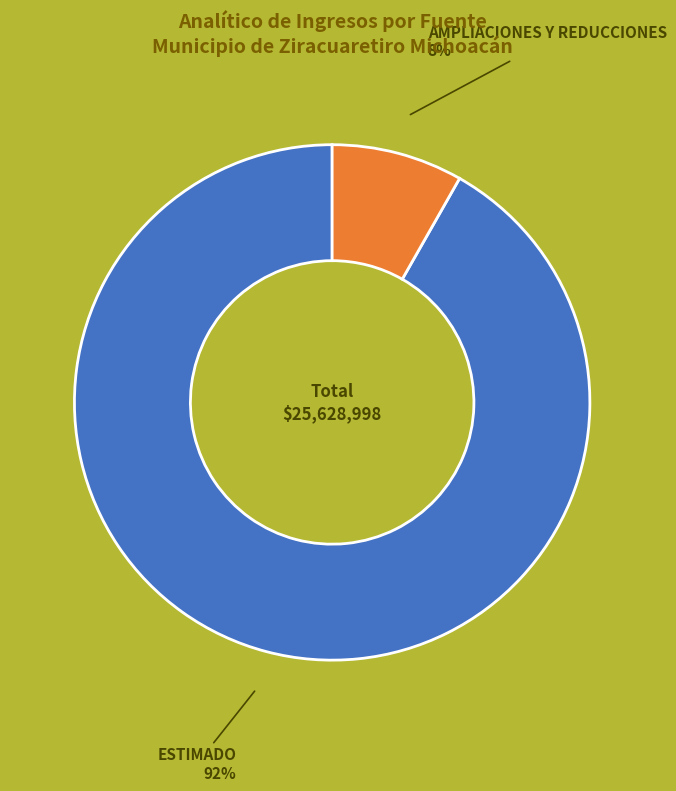

To the nearest percent, what is the difference between the largest and smallest slice percentages?

84%